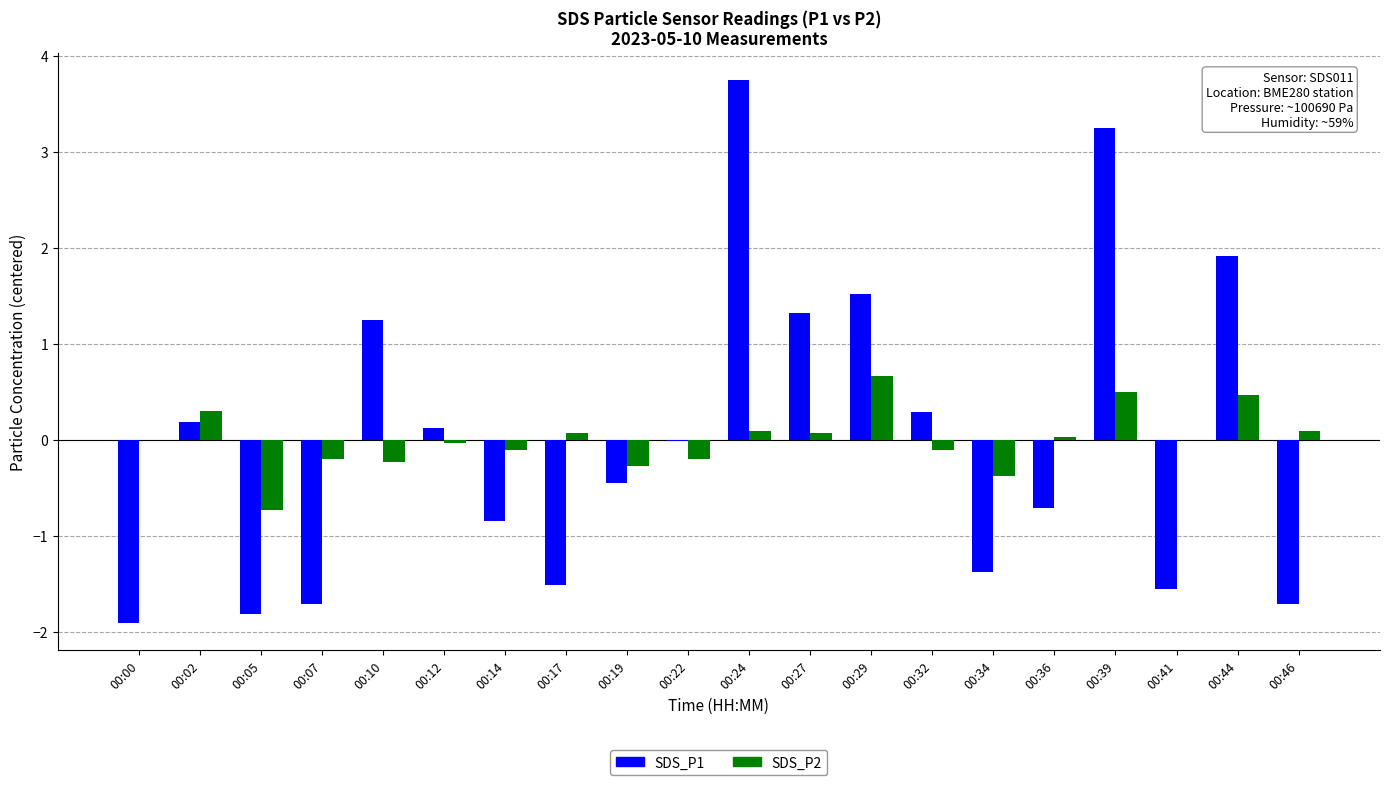

True or false: SDS_P1 has a value of -3.3 at 00:00.

False